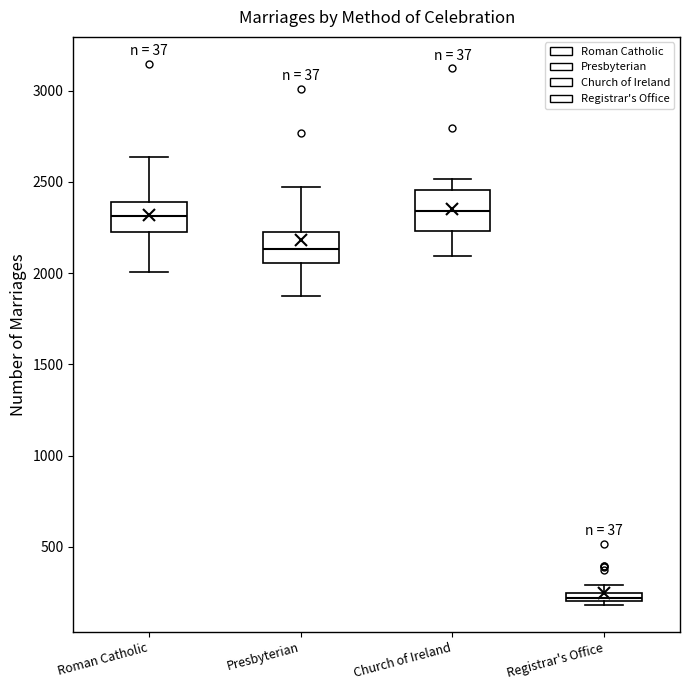

Where is the lower edge of the box for Registrar's Office on the y-axis? The values are not printed on the chart, so give them approximately, as read against the axis.

200